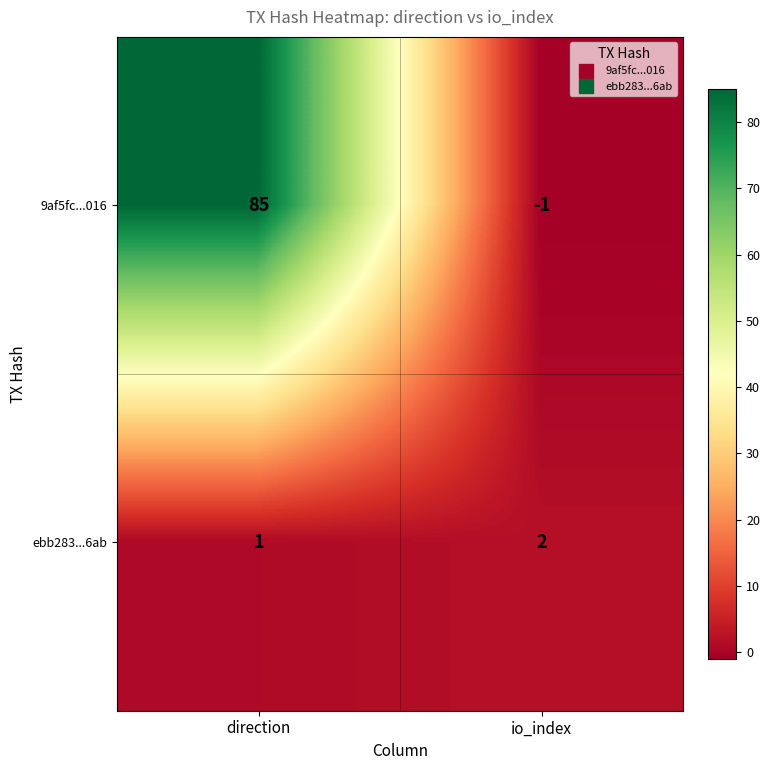

Which series has the largest total across all categories?

9af5fc...016